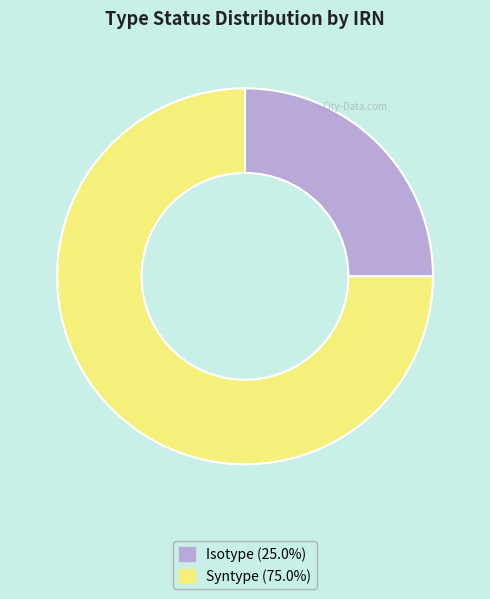

Is there any slice that represents more than half of the pie?

Yes